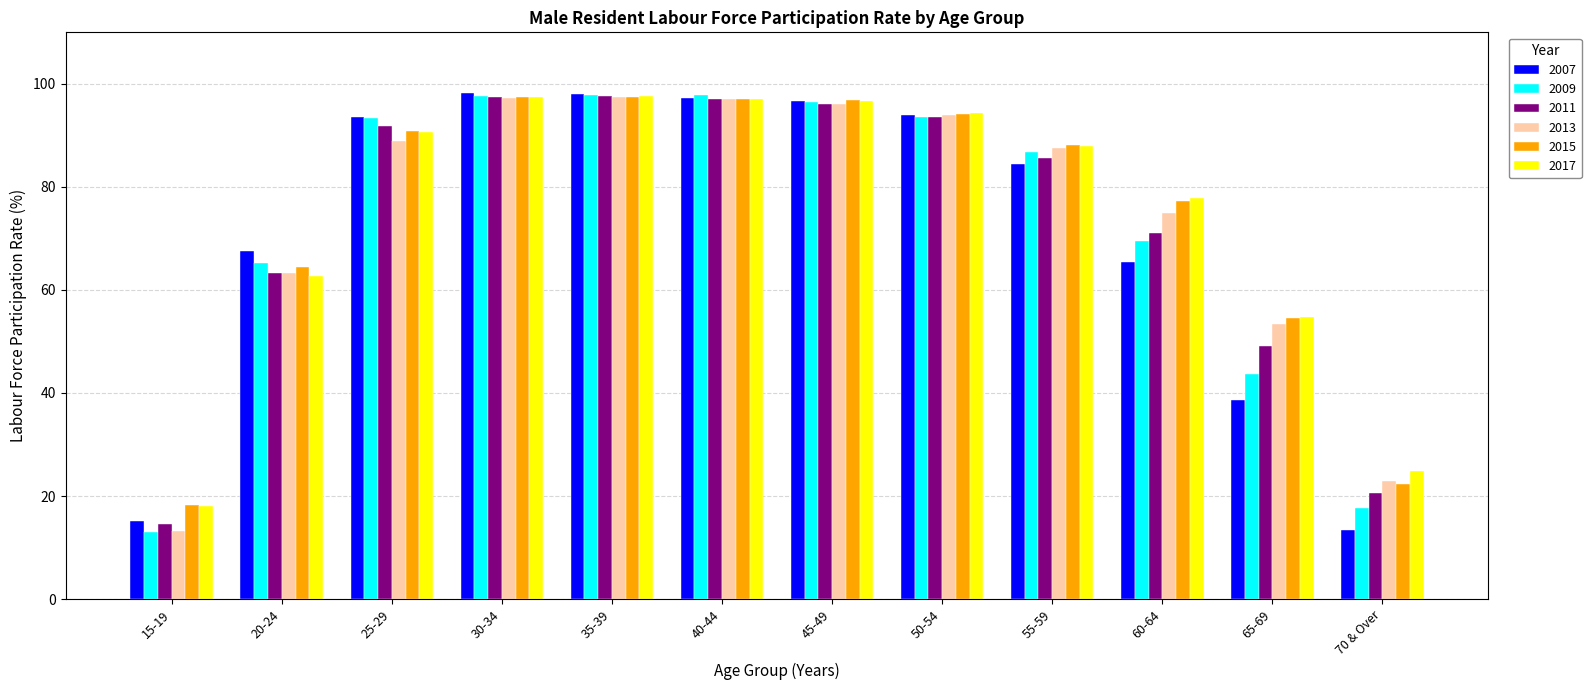

What is the label of the 2nd bar from the right?

65-69